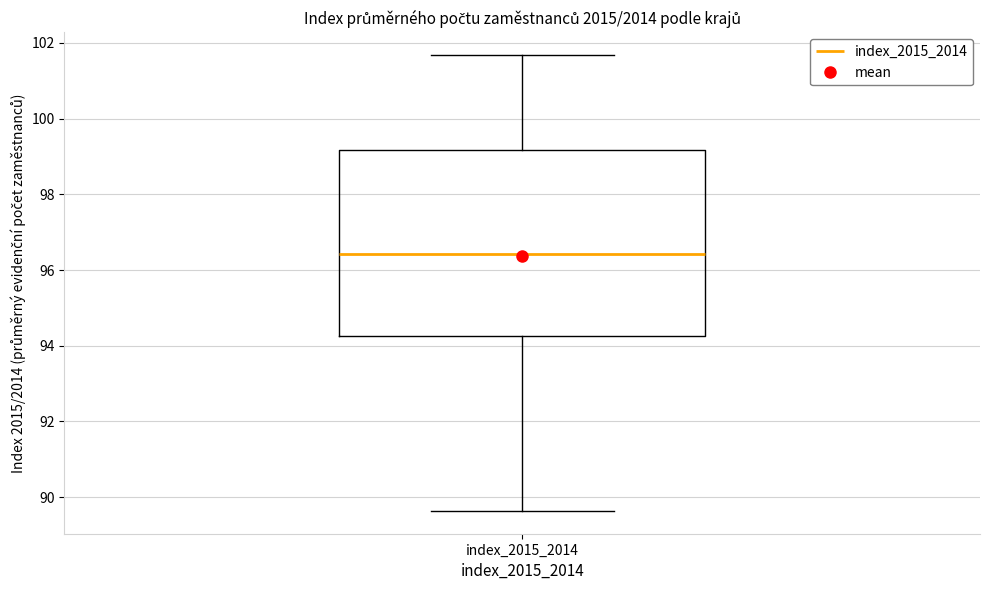

Transcribe this box plot: give where the median line is, the range the box spans, and where the two whiskers end, as read against the y-axis. The values are not printed on the chart, so give them approximately, as read against the axis.

median 96.4, box 94.2 to 99.2, whiskers 89.6 to 101.6